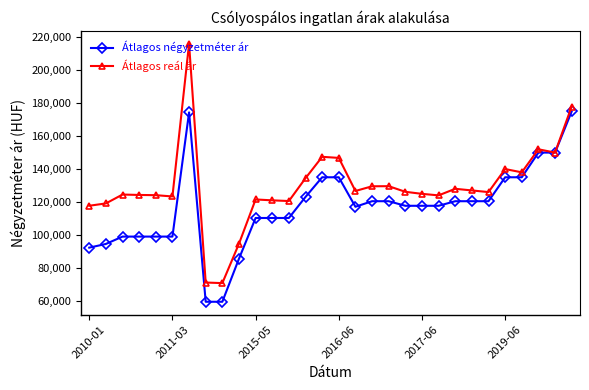

What are all the series names shown in the legend?

Átlagos négyzetméter ár, Átlagos reál ár